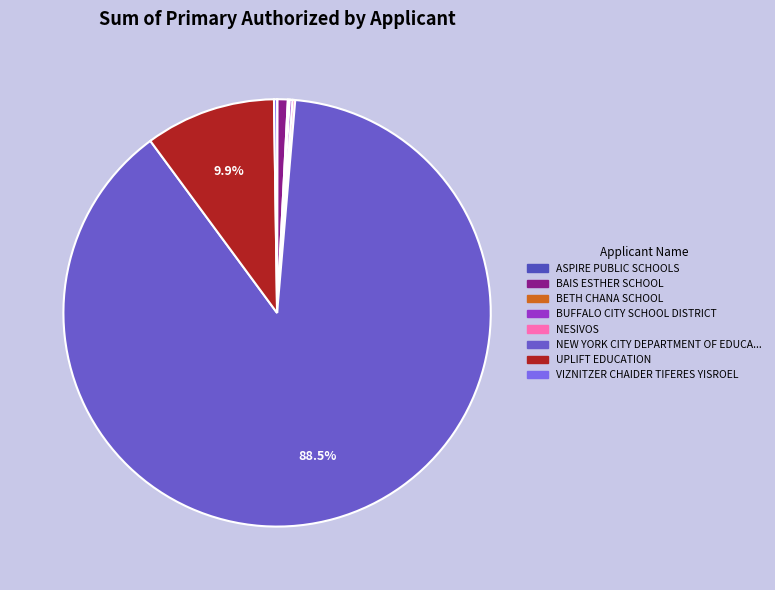

To the nearest percent, what is the combined percentage of UPLIFT EDUCATION and BUFFALO CITY SCHOOL DISTRICT?

10%